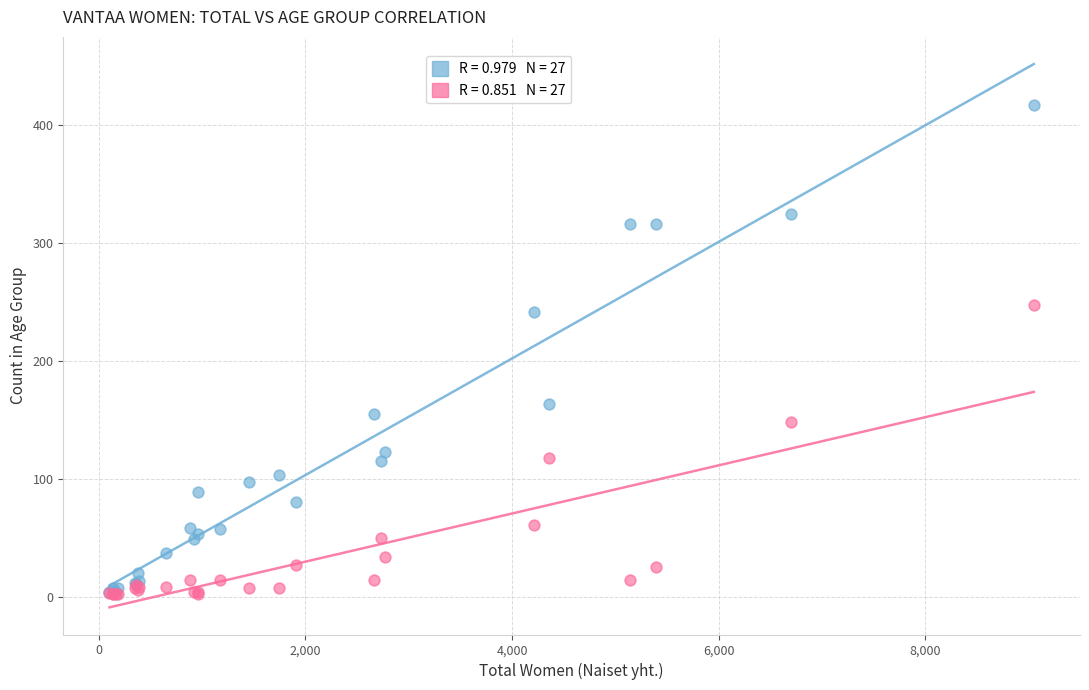

Across all series, what Y value is closest to 209?

241